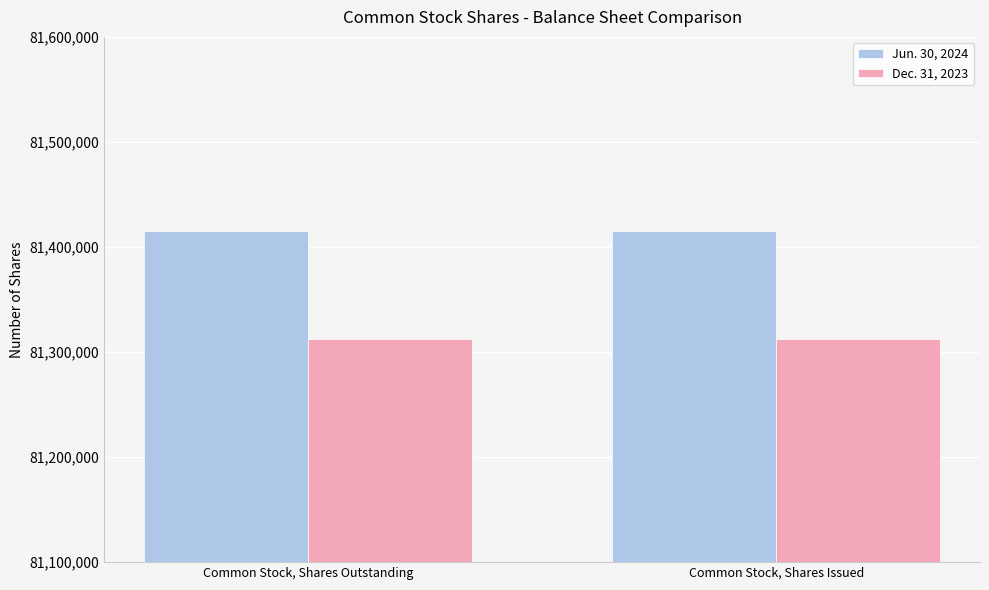

What is the smallest value displayed?

81312168